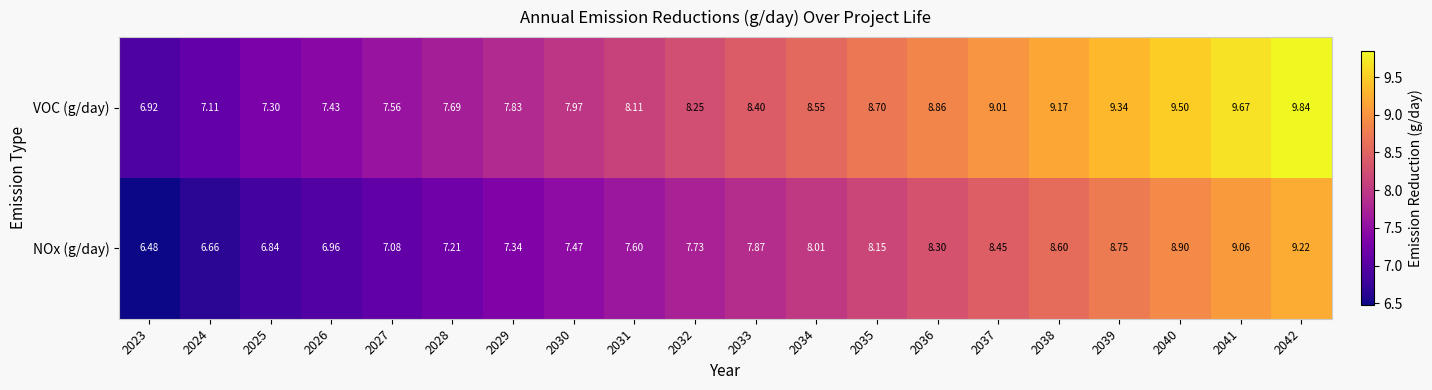

Rank the series at 2034 from lowest to highest value.

NOx (g/day), VOC (g/day)